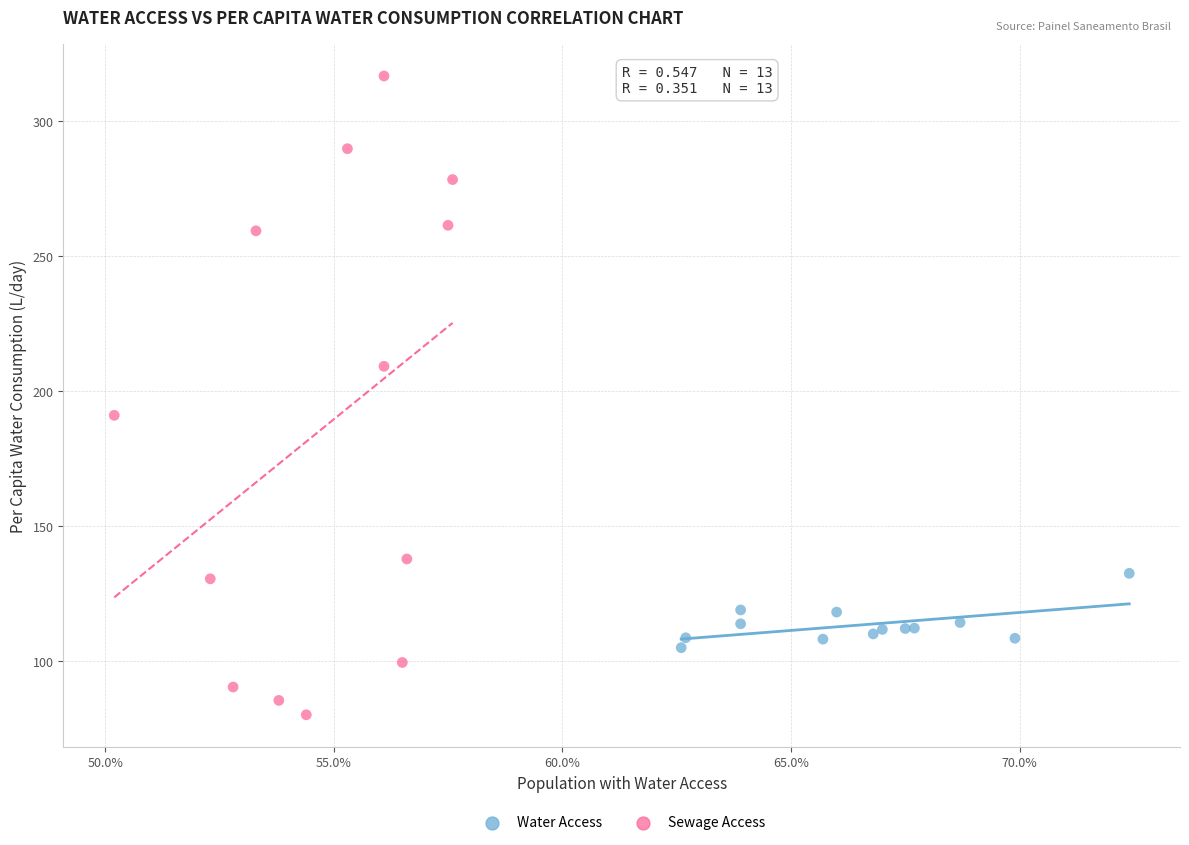

Which series has the widest spread of Y values?

Sewage Access